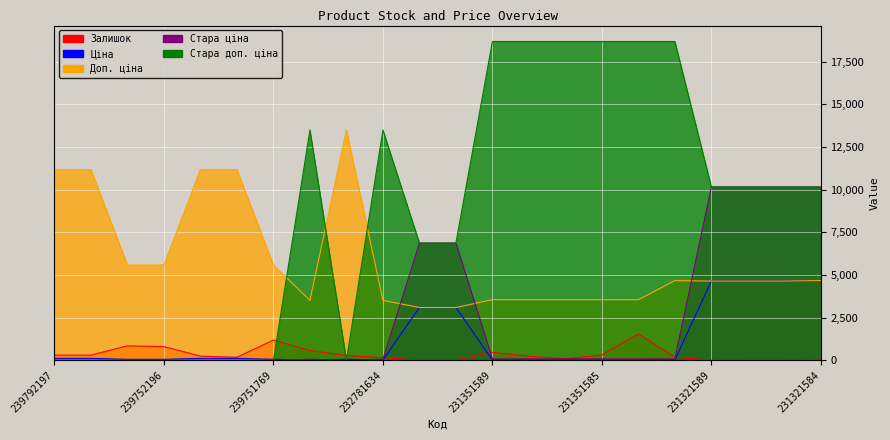

How many lines are shown in the chart?

5